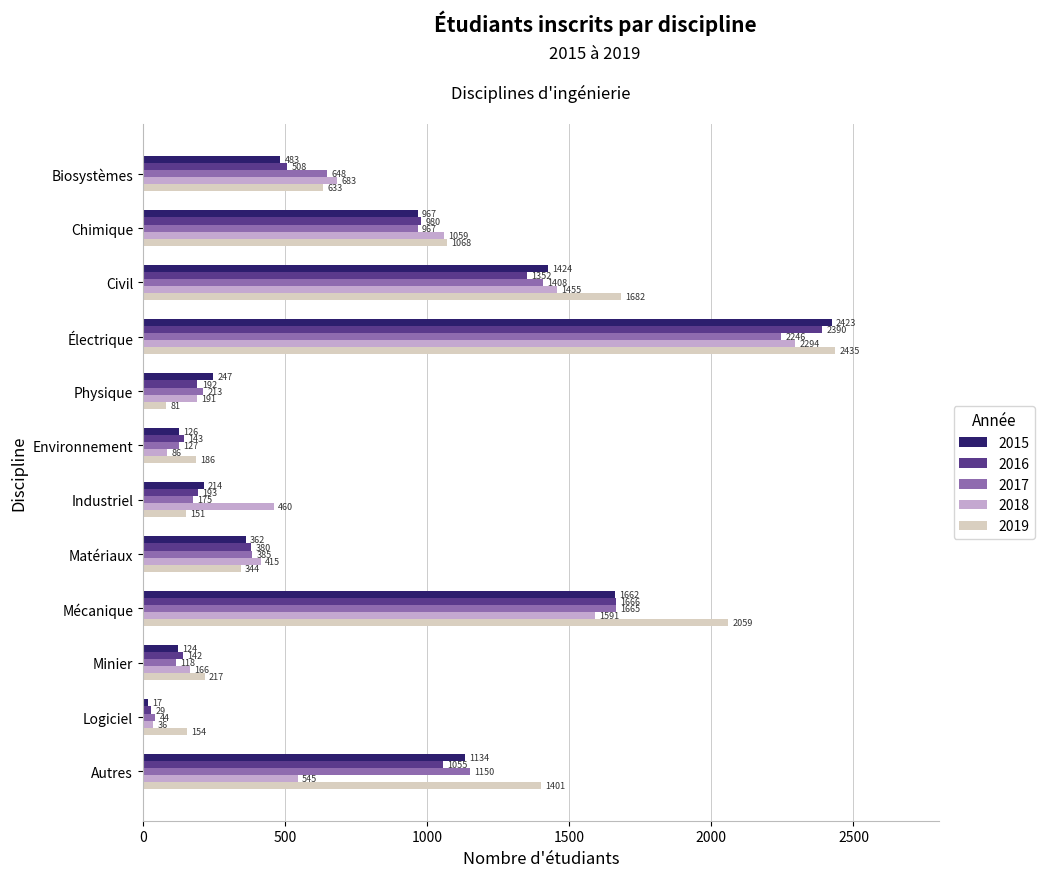

Which series has the widest spread of values?

2015